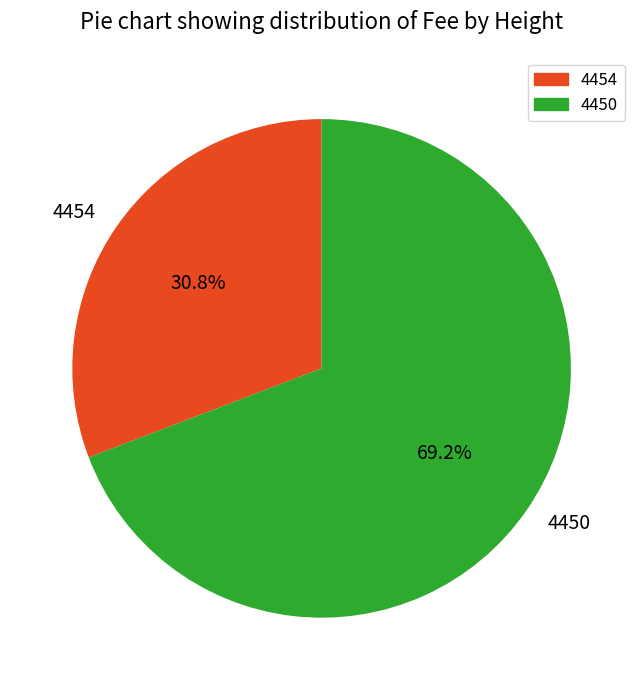

Does any single category account for the majority?

Yes